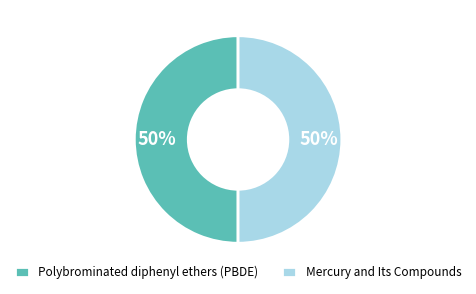

Is it true that Polybrominated diphenyl ethers (PBDE) is 56% of the pie?

False